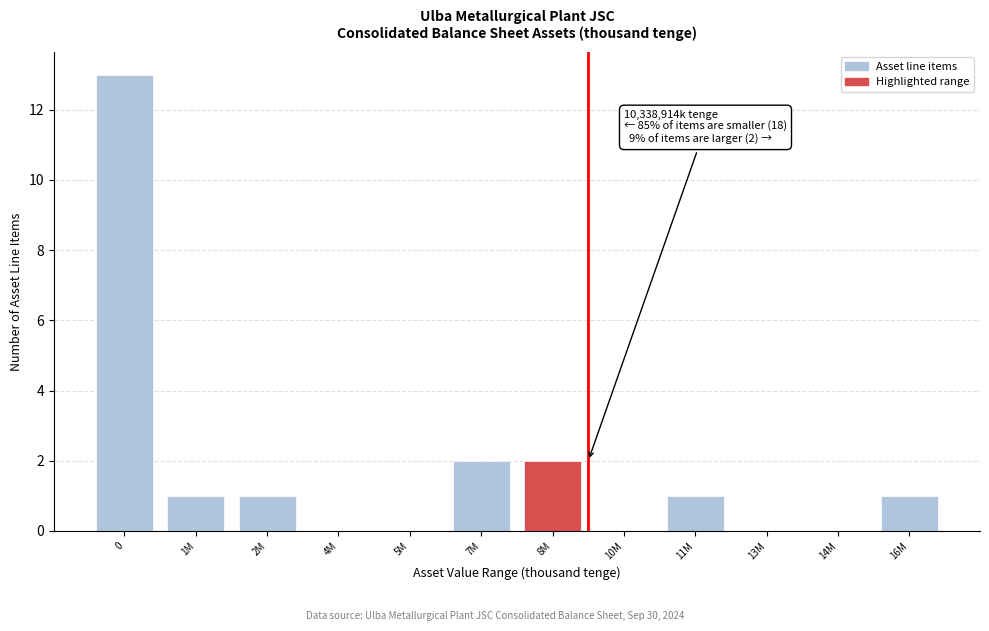

Reading right to left, list all the values displayed in this chart.

16M=1	14M=0	13M=0	11M=1	10M=0	8M=2	7M=2	5M=0	4M=0	2M=1	1M=1	0=13